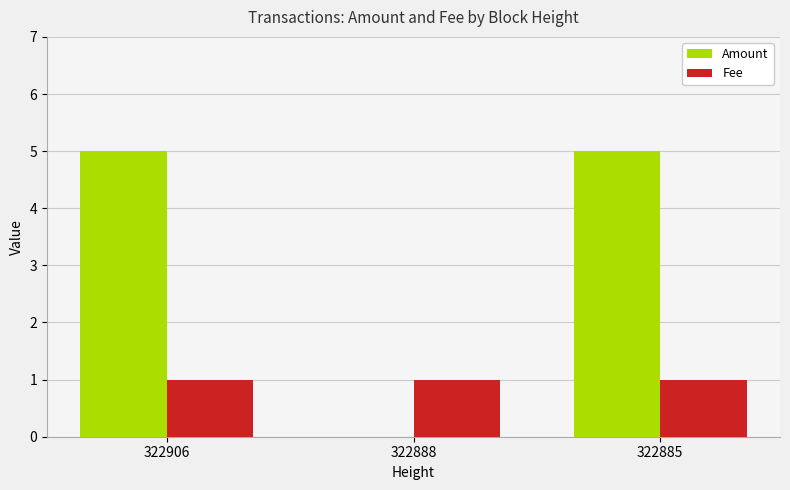

Does the chart contain stacked bars?

No